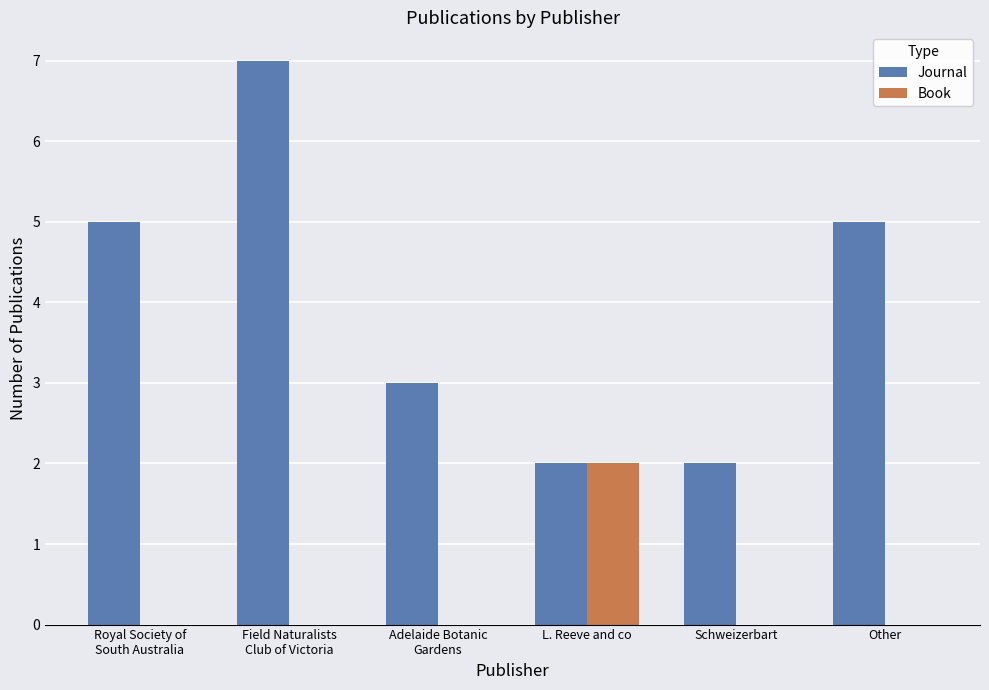

Between Adelaide Botanic
Gardens and Schweizerbart, which series saw the biggest shift?

Journal